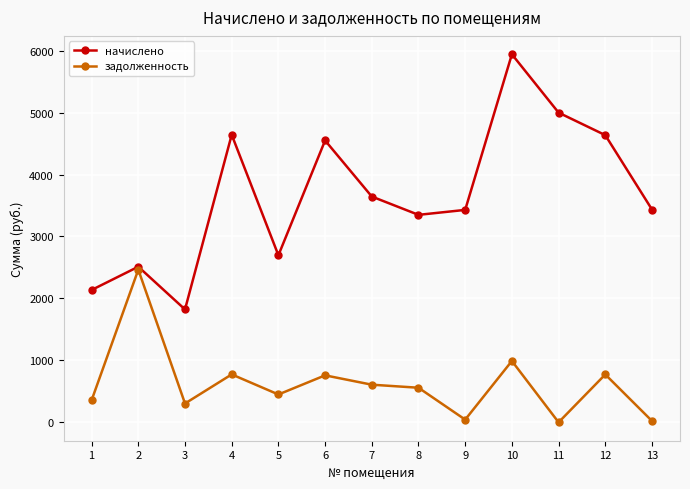

How many interior local peaks does the начислено series have?

4